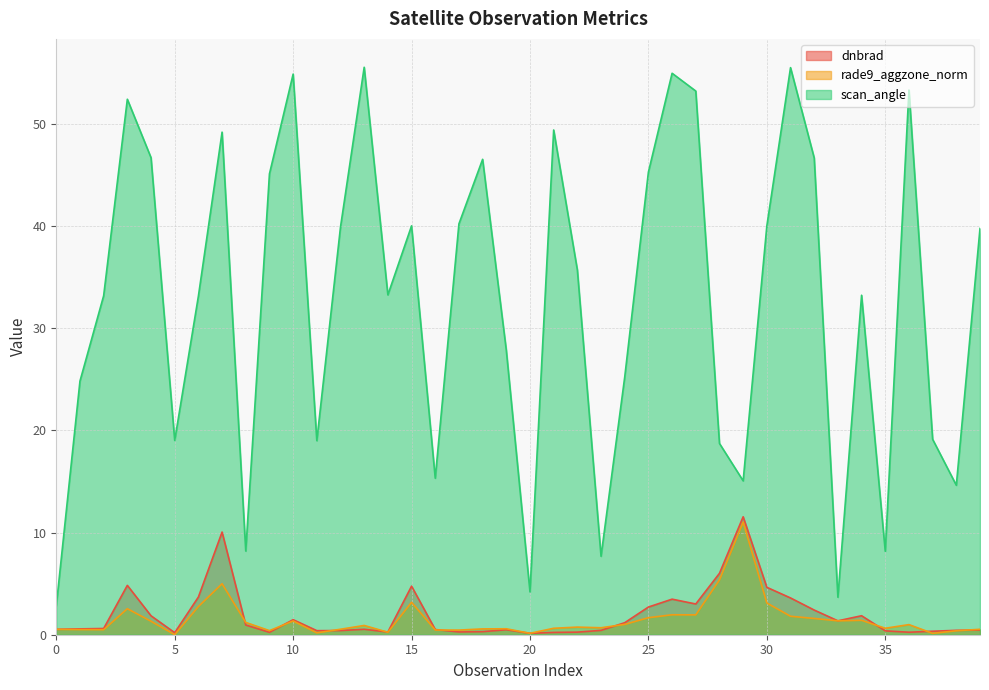

Between 34 and 17, which is larger?

34